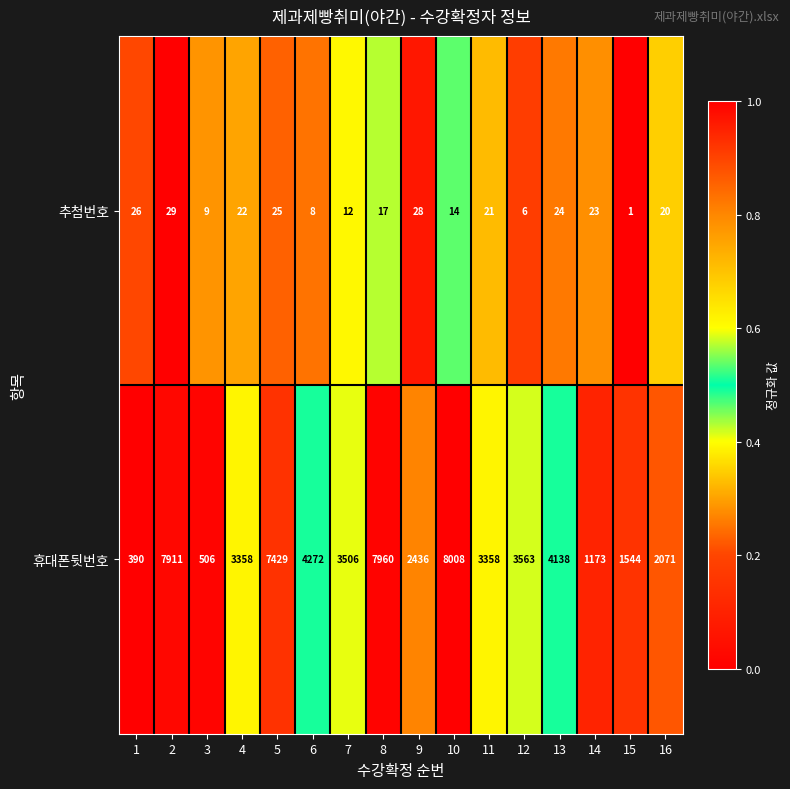

Rank the series at 12 from lowest to highest value.

추첨번호, 휴대폰뒷번호